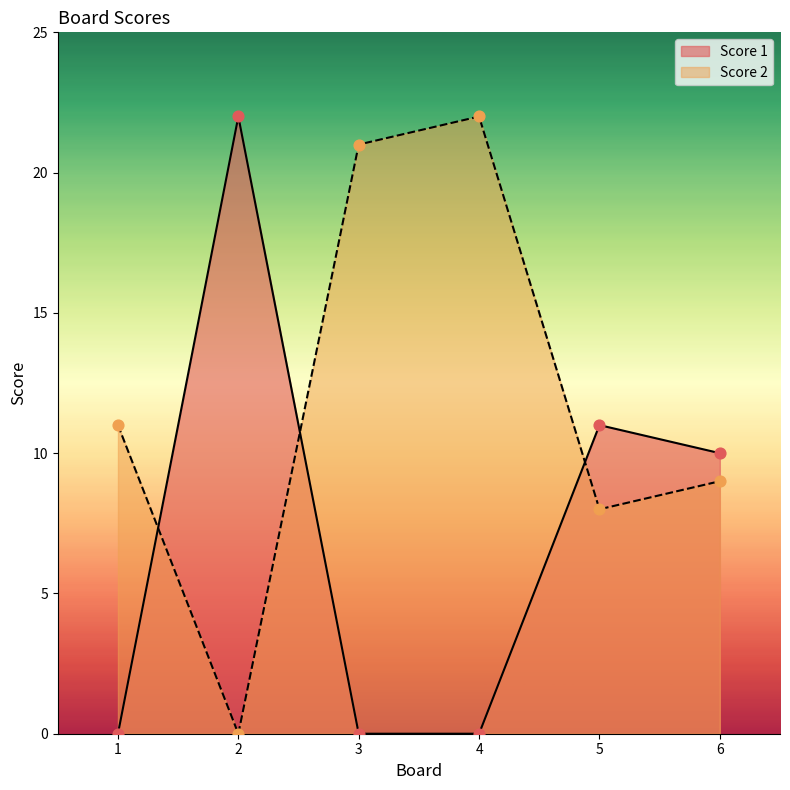

Which series contains the highest Y value?

Score 1